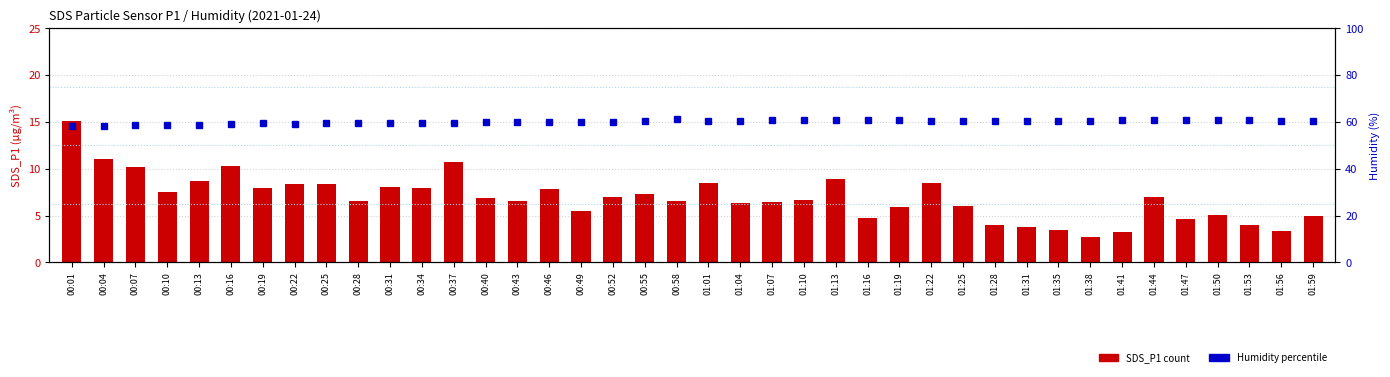

Rank the series at 00:22 from lowest to highest value.

SDS_P1, Humidity